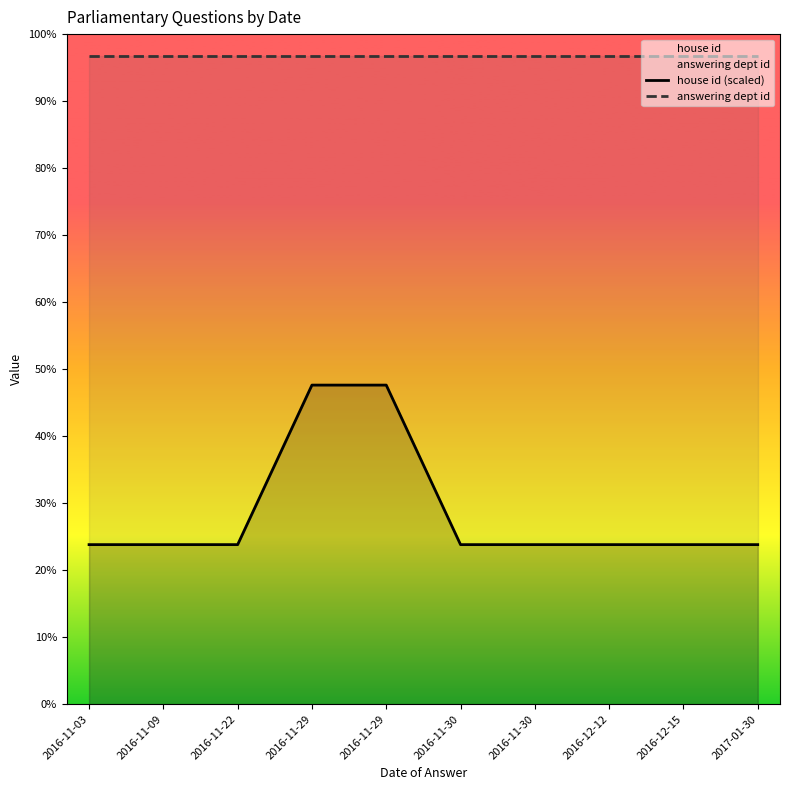

Reading left to right, extract all data points from this chart.

house id (scaled): 50	50	50	100	100	50	50	50	50	50
answering dept id: 203	203	203	203	203	203	203	203	203	203